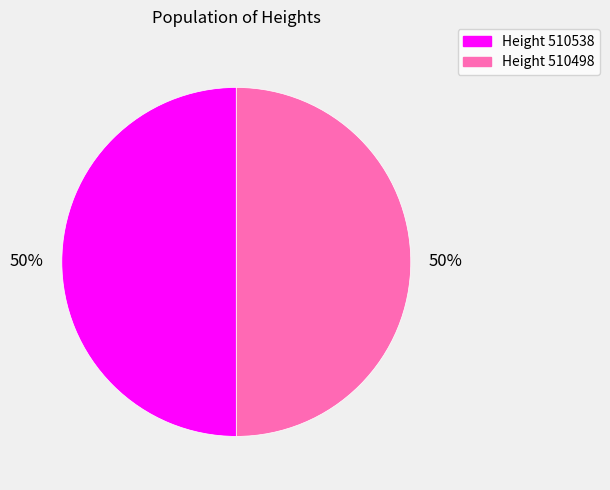

To the nearest percent, what is the average slice percentage?

50%